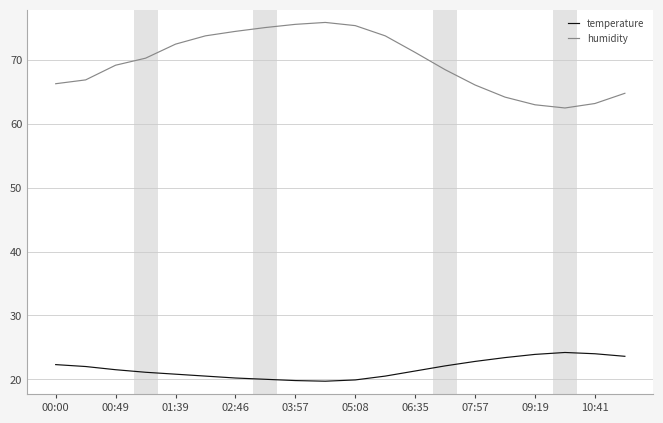

List the series in order of their peak value, lowest first.

temperature, humidity